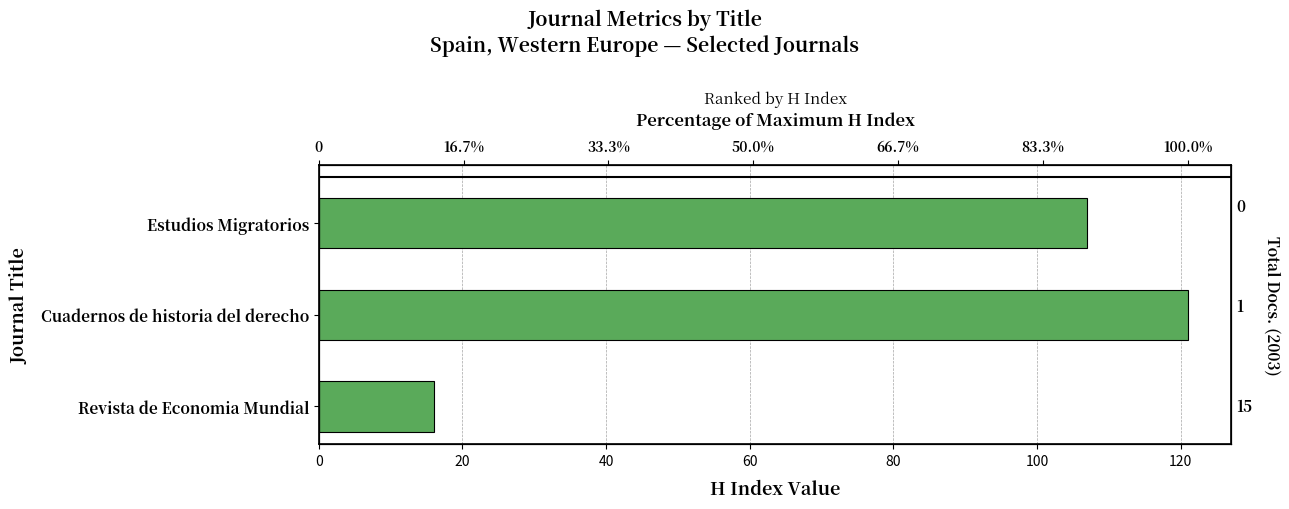

What is the ratio of the value at Cuadernos de historia del derecho to the value at Estudios Migratorios?

1.1